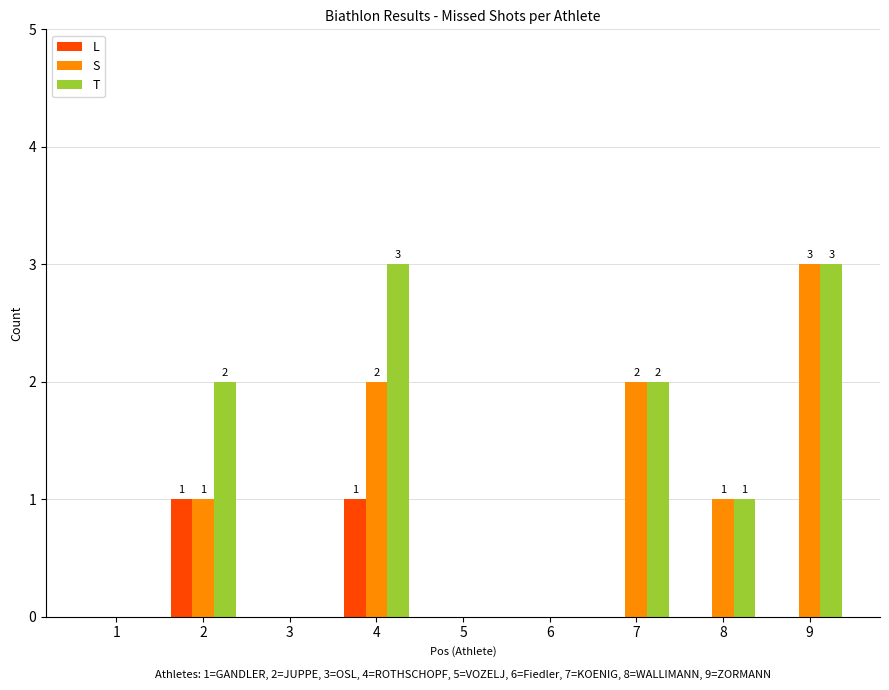

What is the sum of all L values?

2